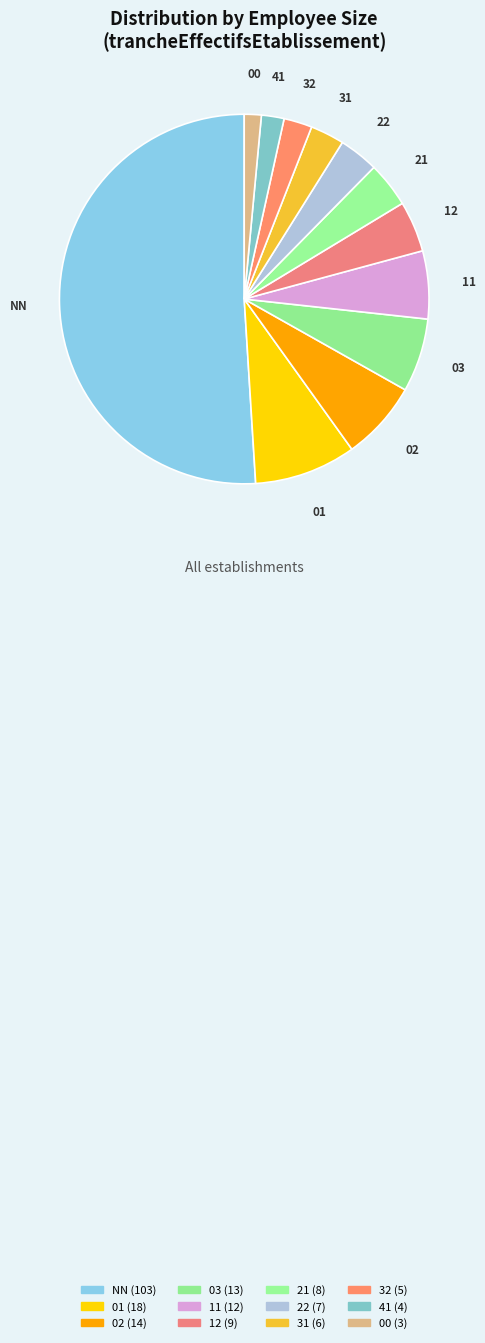

Which slice represents more than half of the pie?

NN